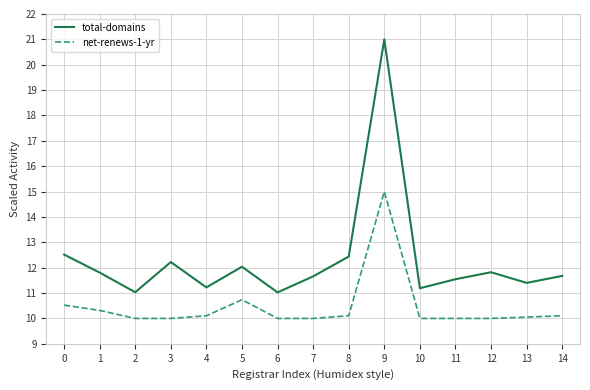

What is the average value of the total-domains series?

12.3